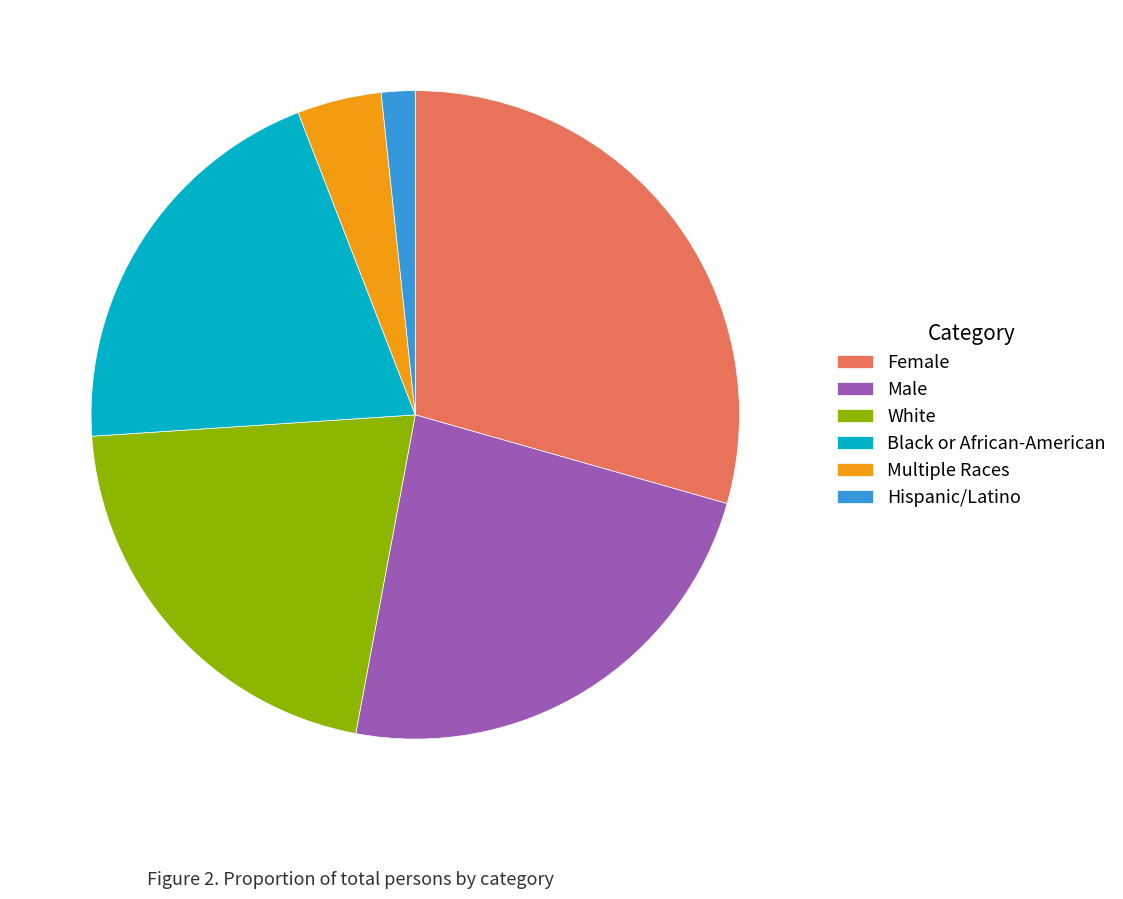

Between Multiple Races and White, which is larger?

White